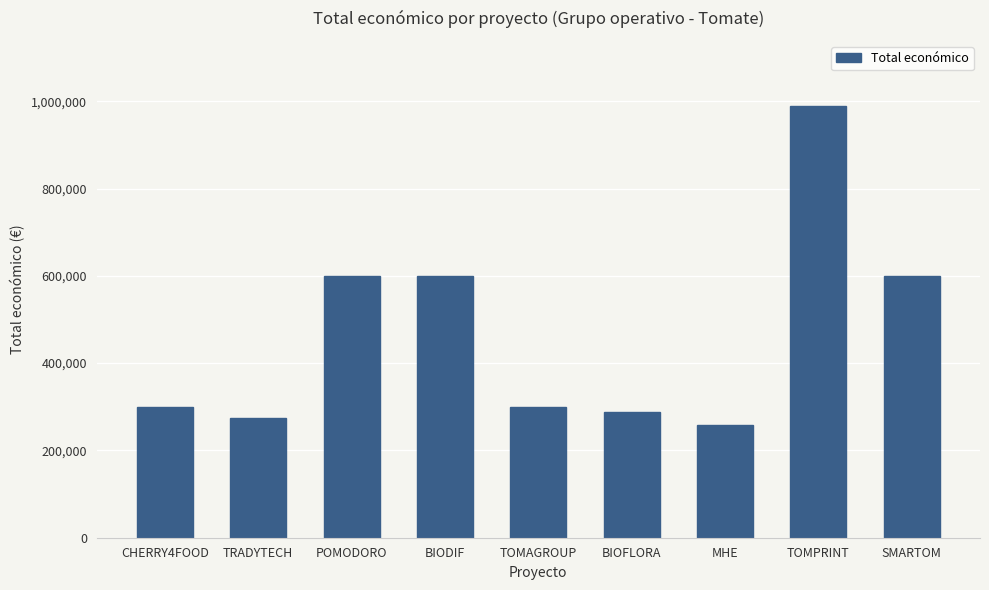

What is the smallest value displayed?

257770